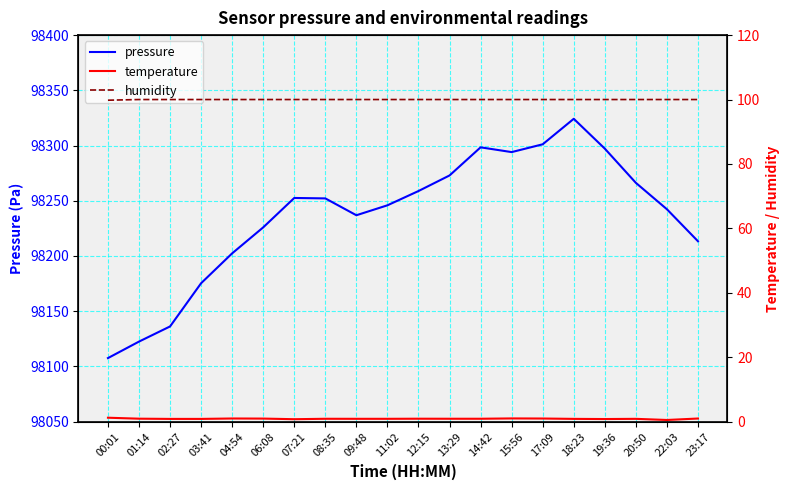

Count the number of data series in this chart.

3